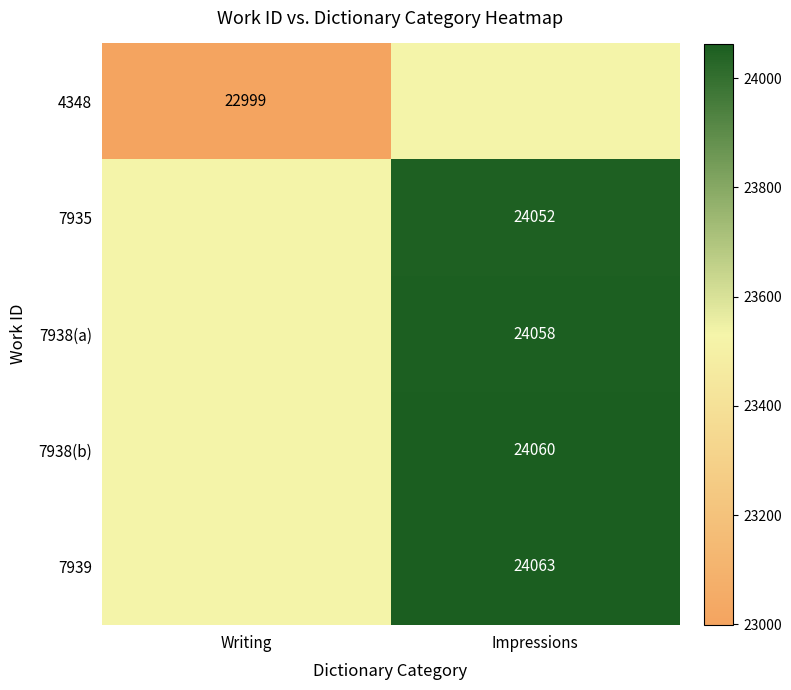

Is it true that 7935 equals 36420 at Impressions?

False